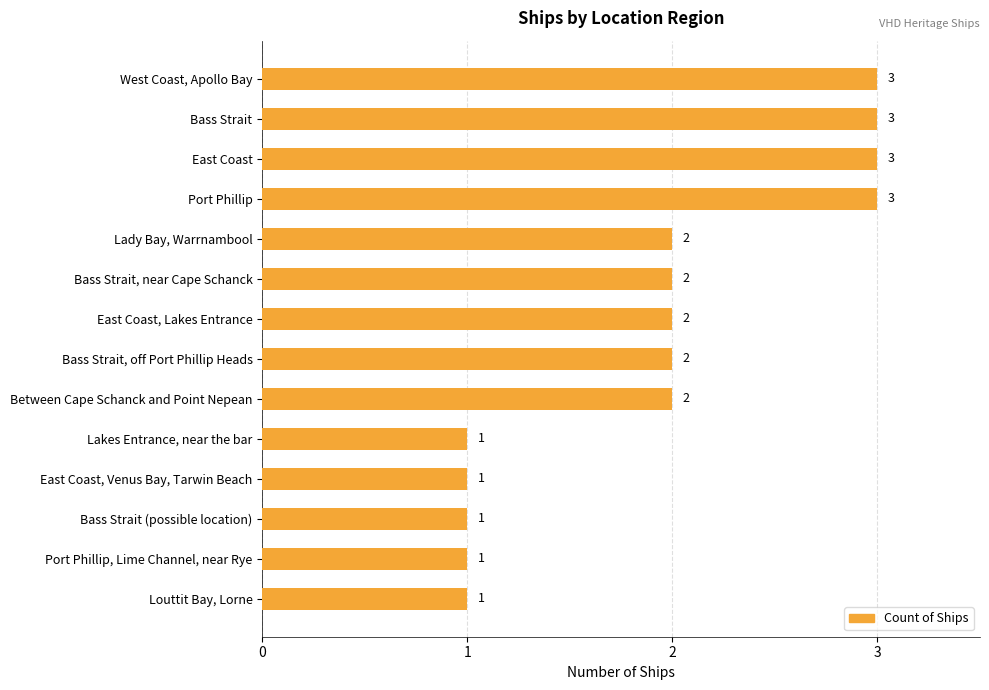

What is the approximate value at Port Phillip?

3